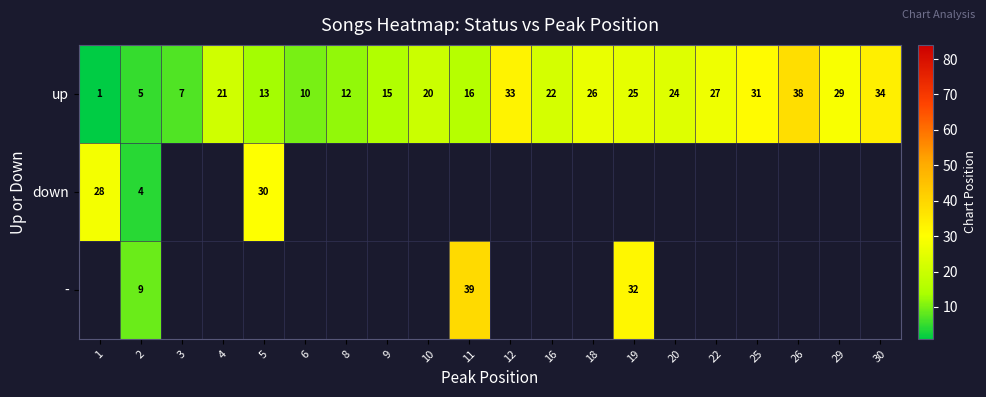

What value does the up series have at 4?

21